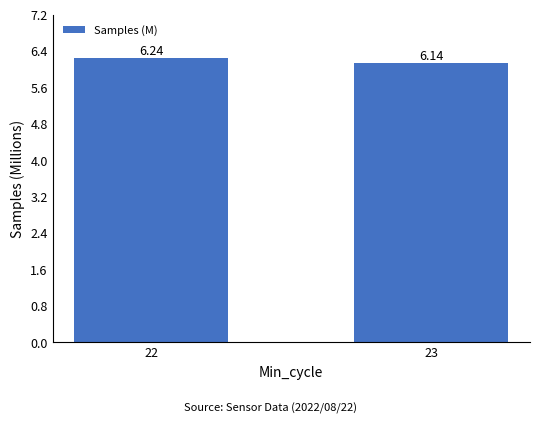

List the labels in order of value, smallest first.

23, 22